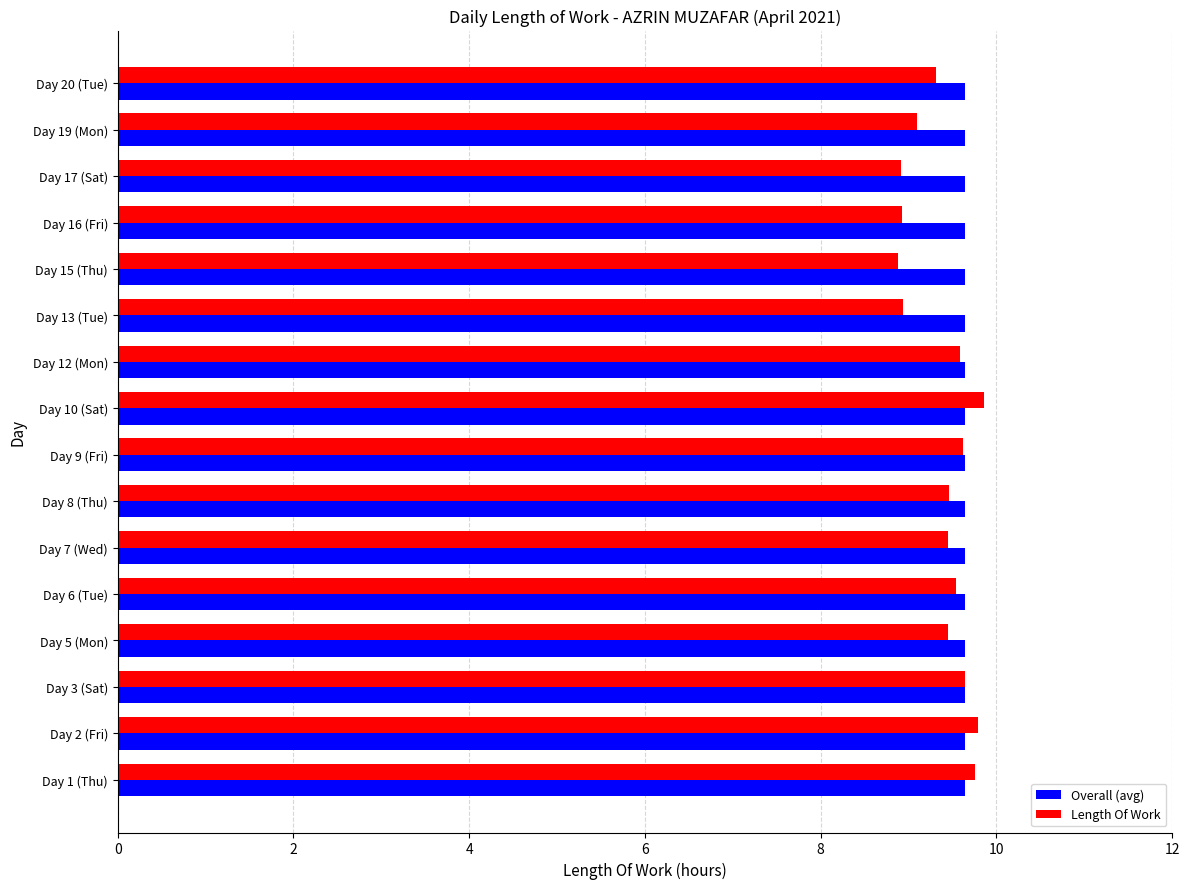

The Length Of Work series shows 9.6 at Day 12 (Mon). True or false?

True